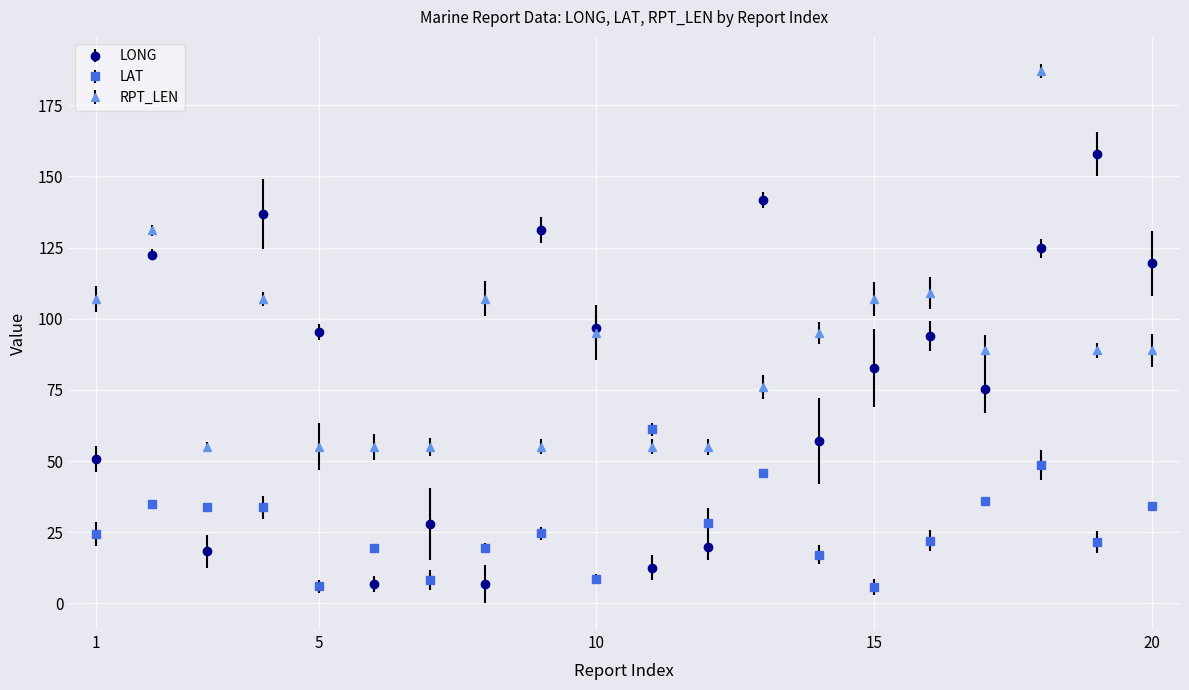

Which series has the largest range (max minus min)?

LONG